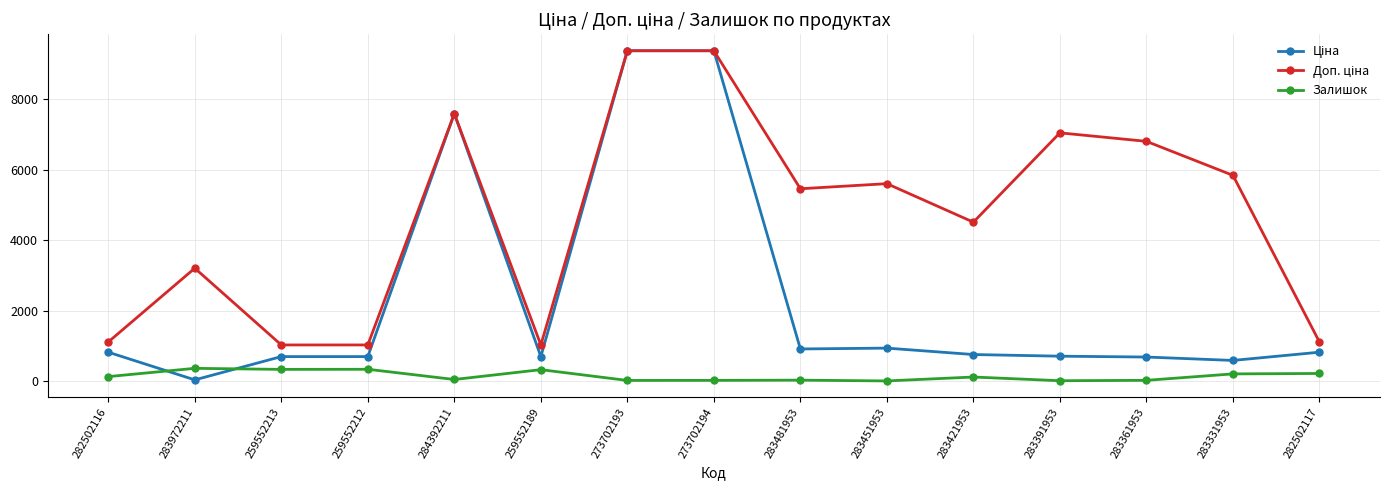

What is the difference between the highest and lowest values at 259552212?

691.6